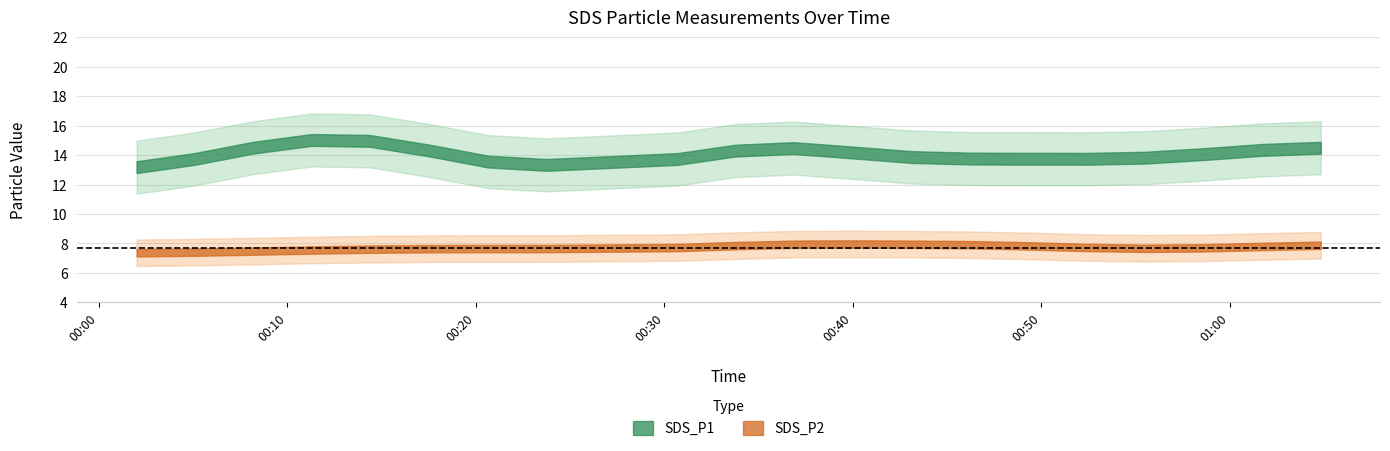

What is the average value of the SDS_P1 series?

14.1